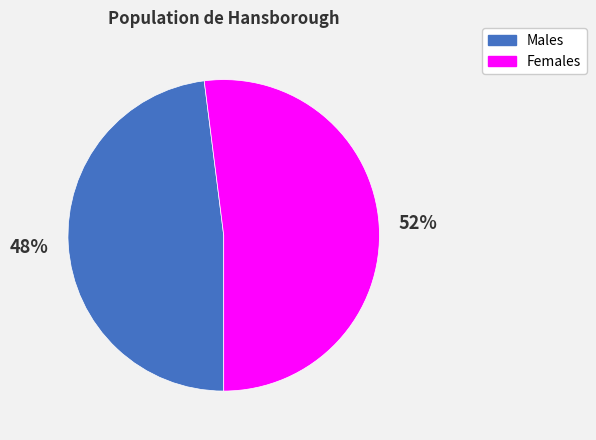

Which slice is the largest?

Females